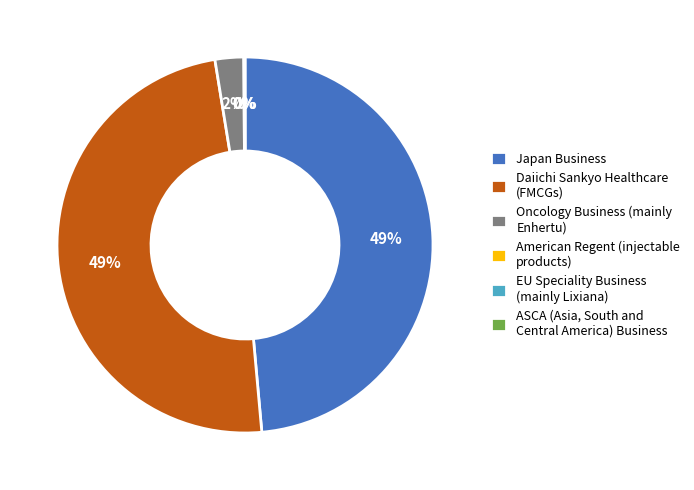

To the nearest percent, what is the difference between the largest and smallest slice percentages?

49%